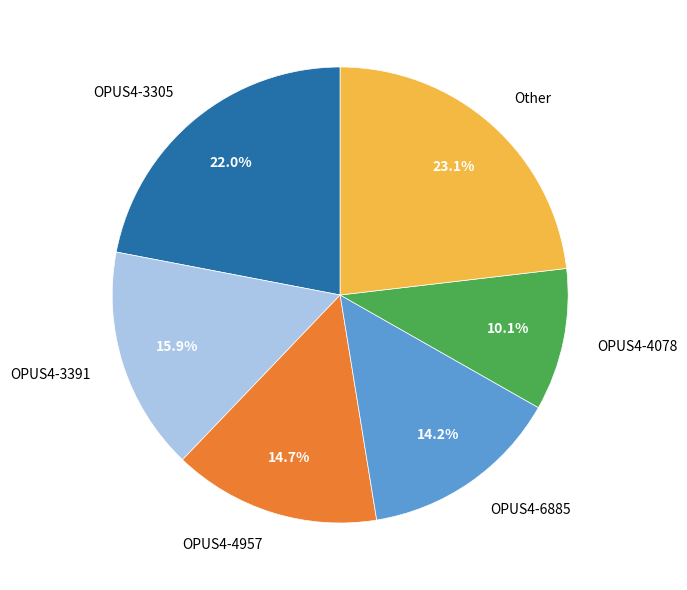

Is there any slice that represents more than half of the pie?

No